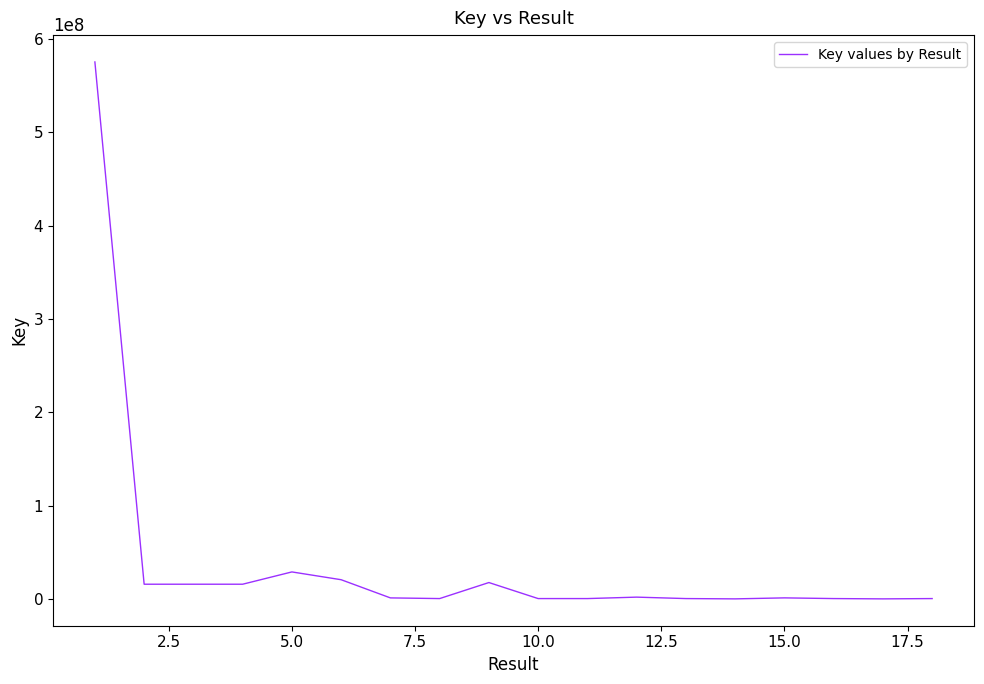

Does the chart have visible grid lines?

No